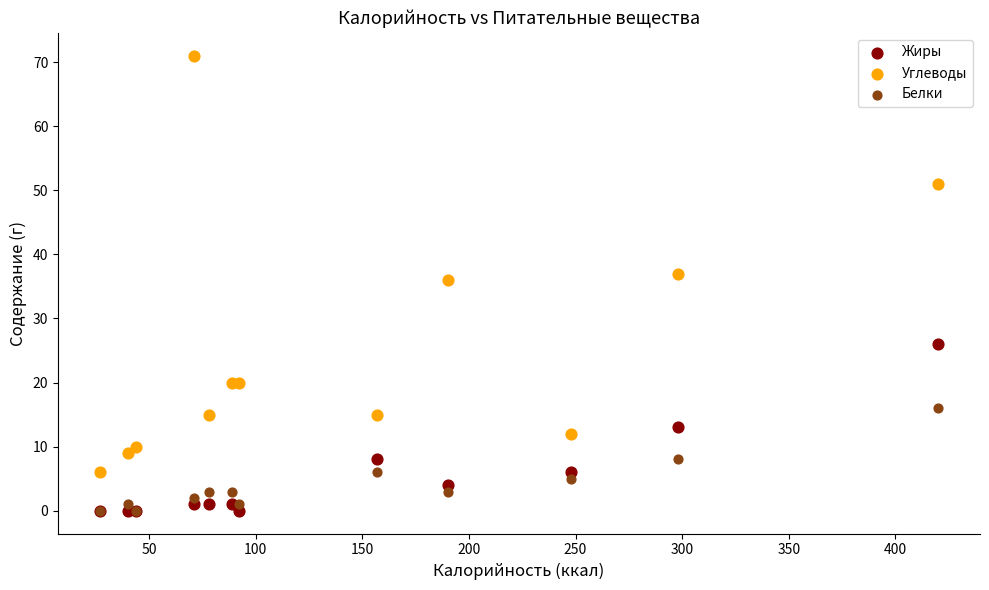

Across all series, what Y value is closest to 35?

36